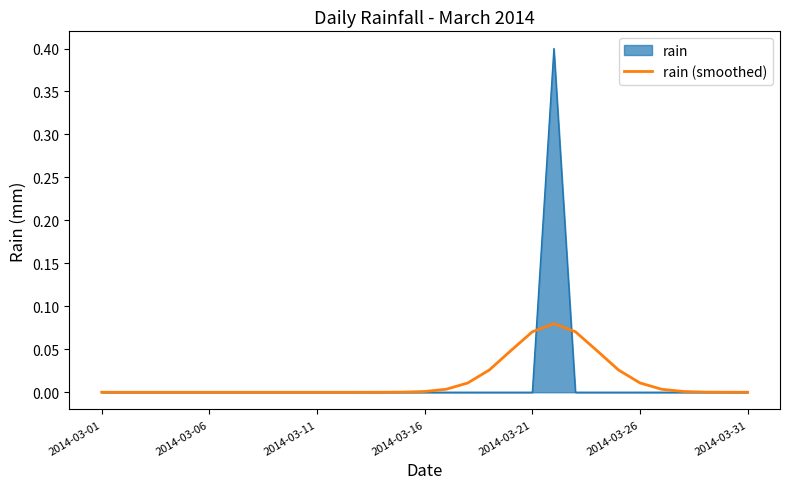

What is the maximum value for rain?

0.4